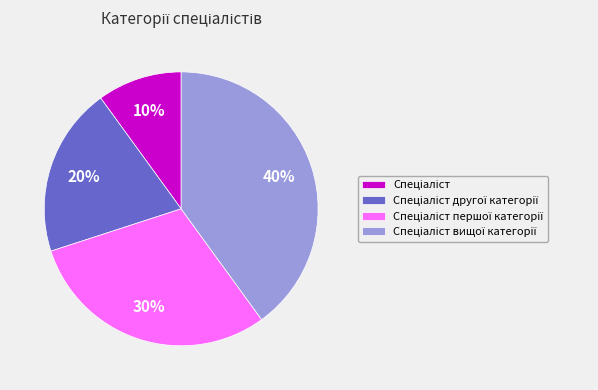

To the nearest percent, what is the average slice percentage?

25%